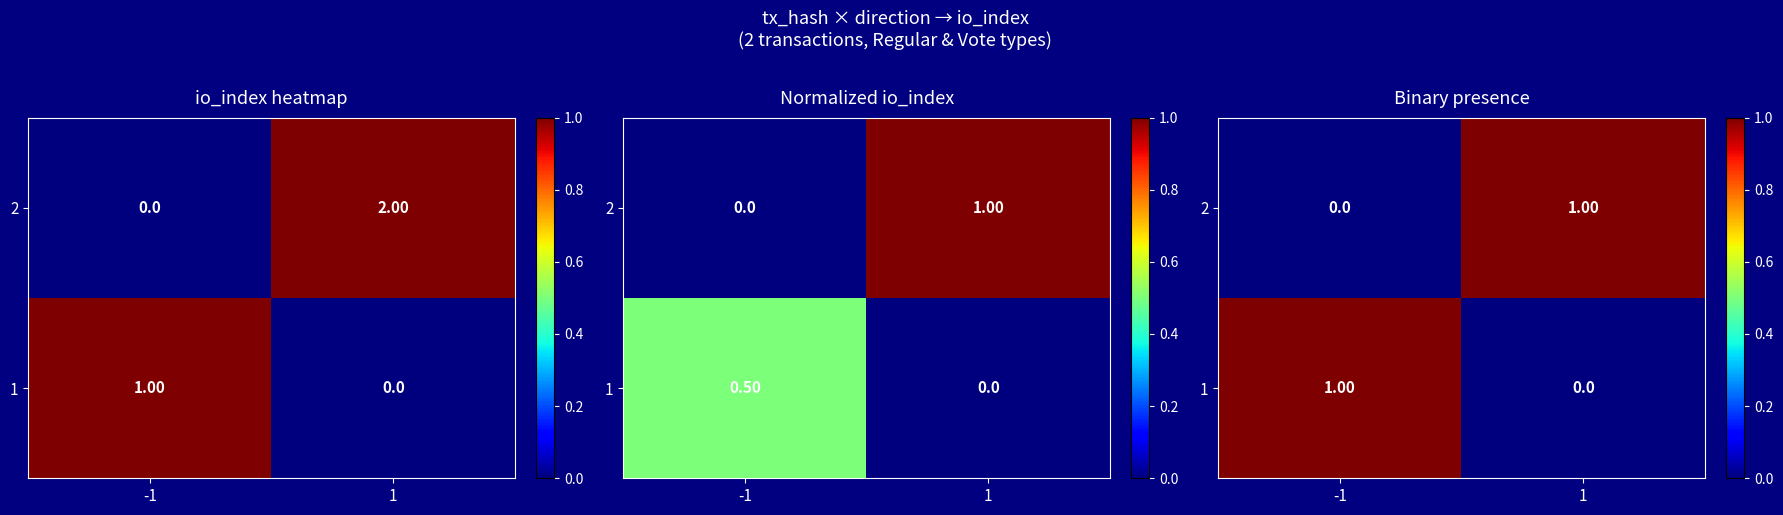

At which category does the chart reach its peak across all series?

-1